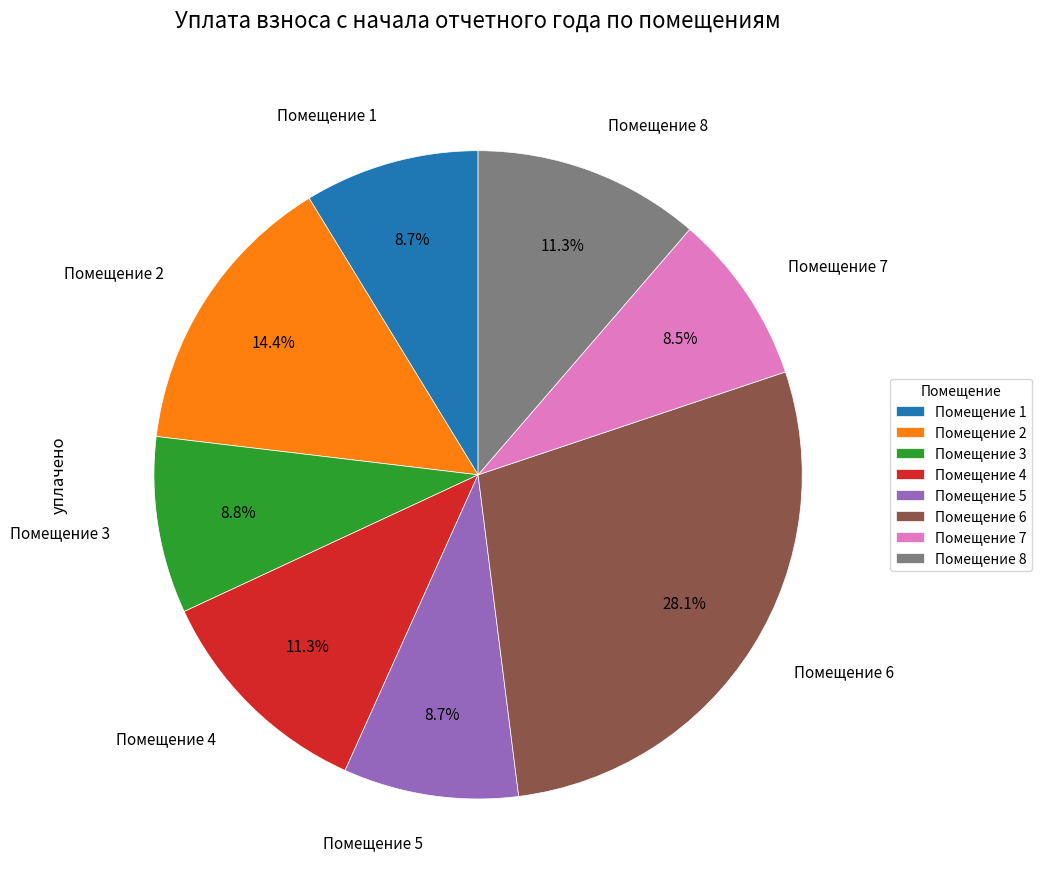

Is there a majority slice in this chart?

No